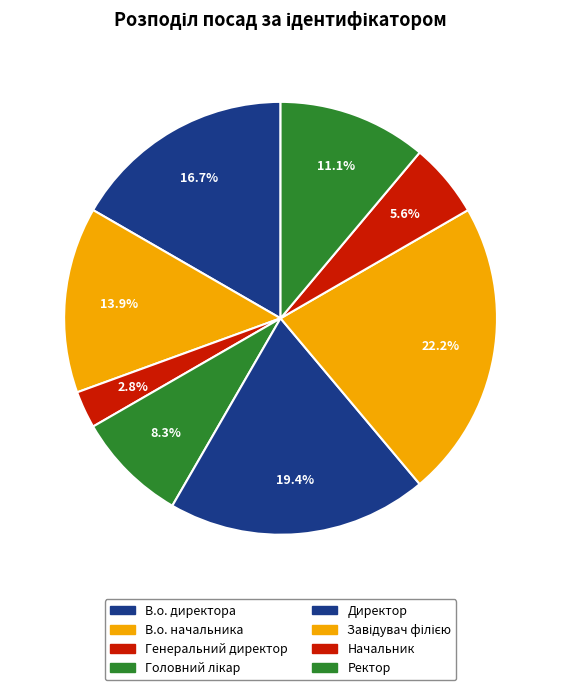

Rank the categories by value from lowest to highest.

Генеральний директор, Начальник, Головний лікар, Ректор, В.о. начальника, В.о. директора, Директор, Завідувач філією